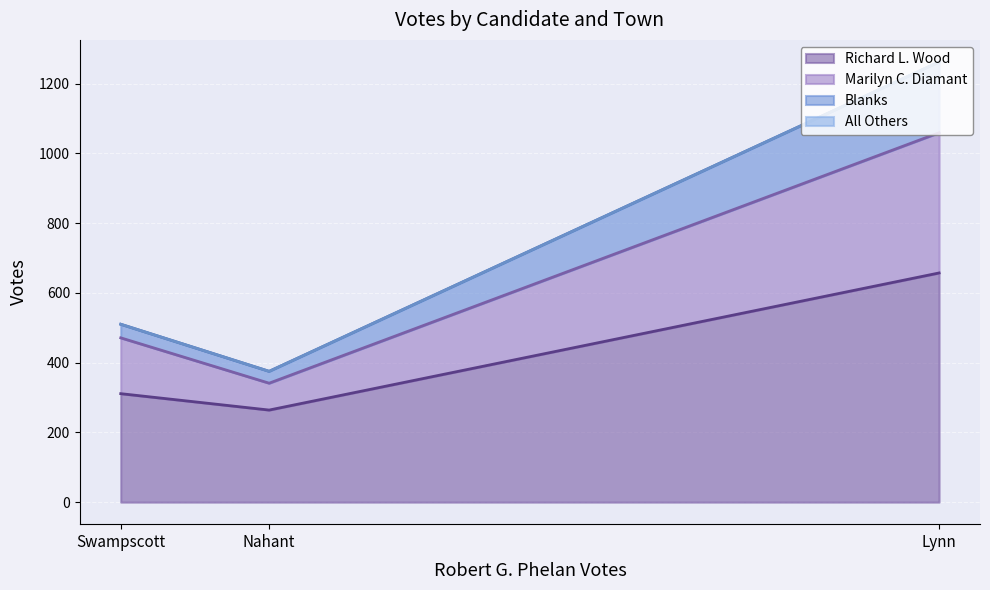

What is the minimum value for Richard L. Wood?

264